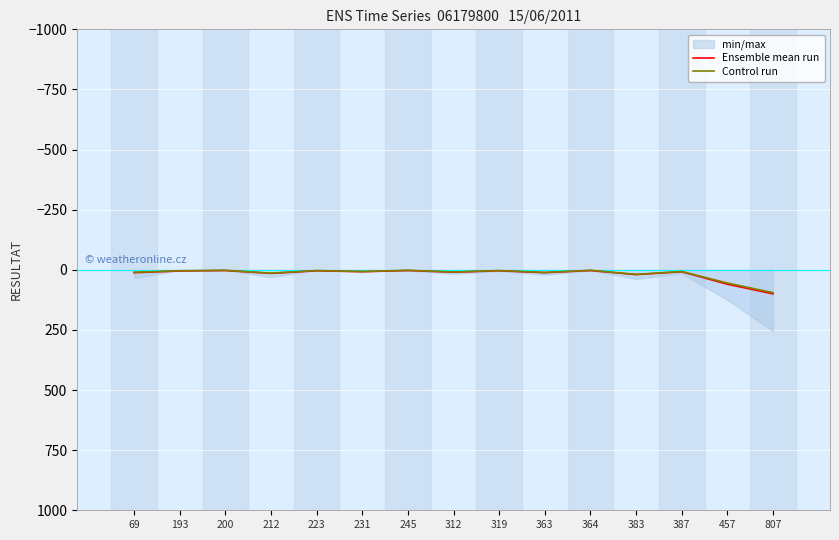

Rank the categories by Ensemble mean run value from highest to lowest.

807, 457, 383, 212, 69, 363, 312, 231, 387, 193, 223, 319, 200, 245, 364